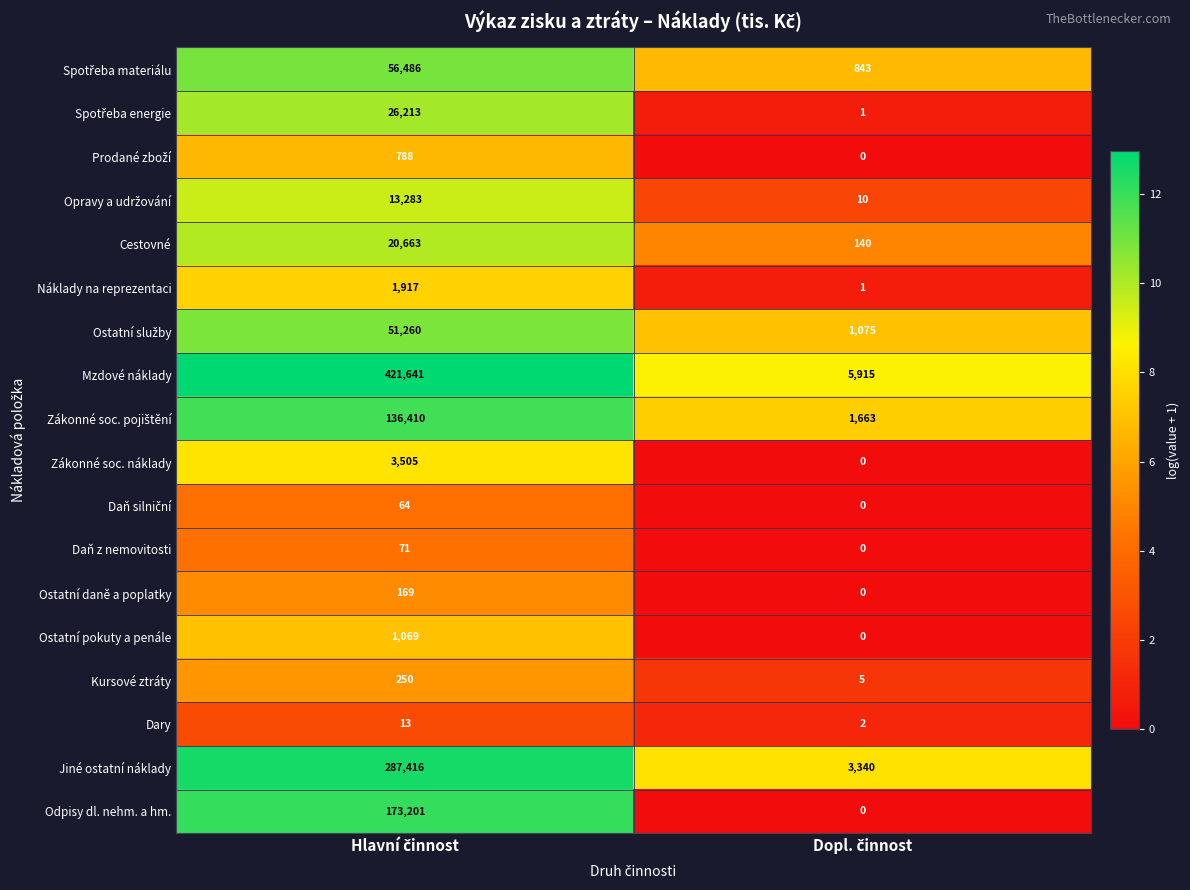

Which series has the largest range (max minus min)?

Mzdové náklady